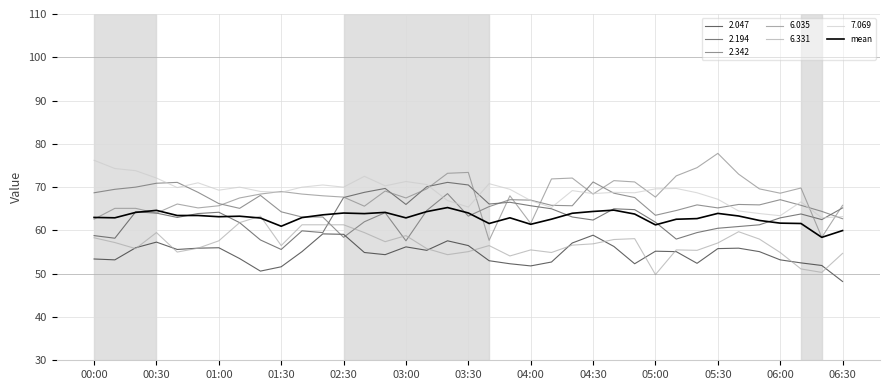

Is this an area chart (filled region under the line)?

No